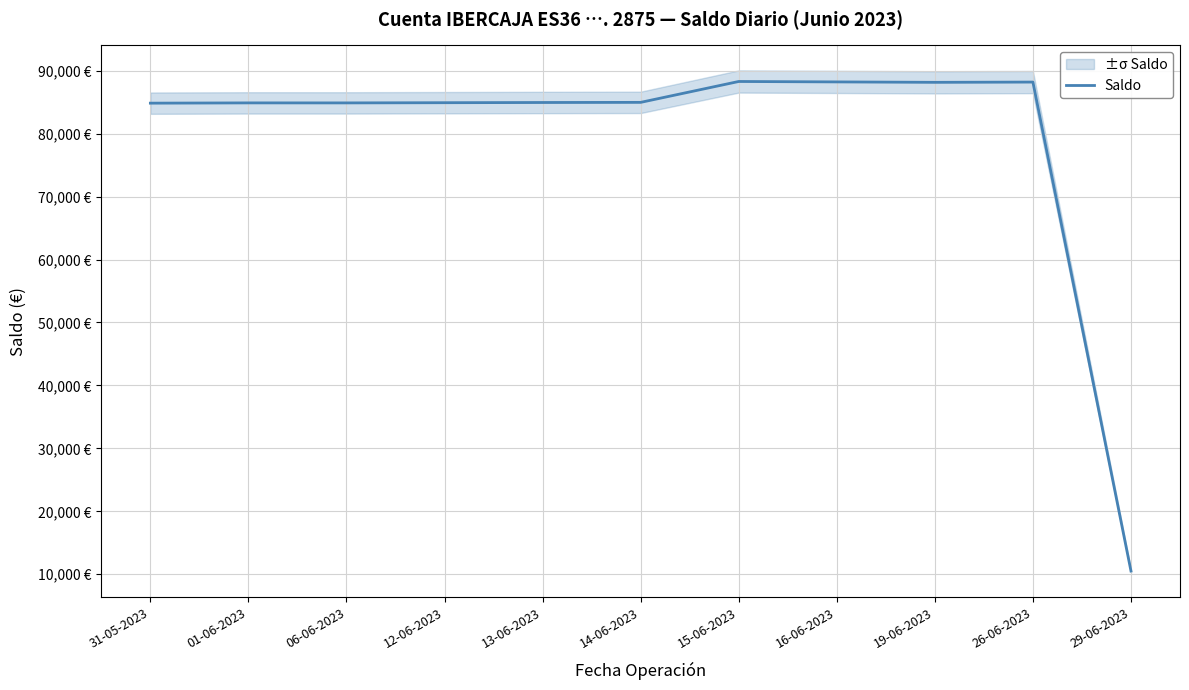

What is the value of the 10th point from the left?

88193.7